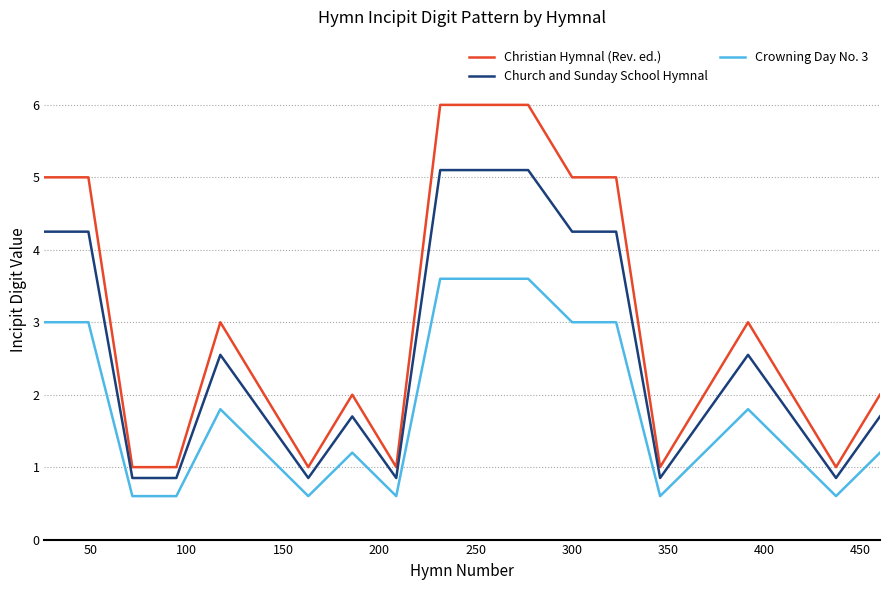

List the series in order of their peak value, highest first.

Christian Hymnal (Rev. ed.), Church and Sunday School Hymnal, Crowning Day No. 3